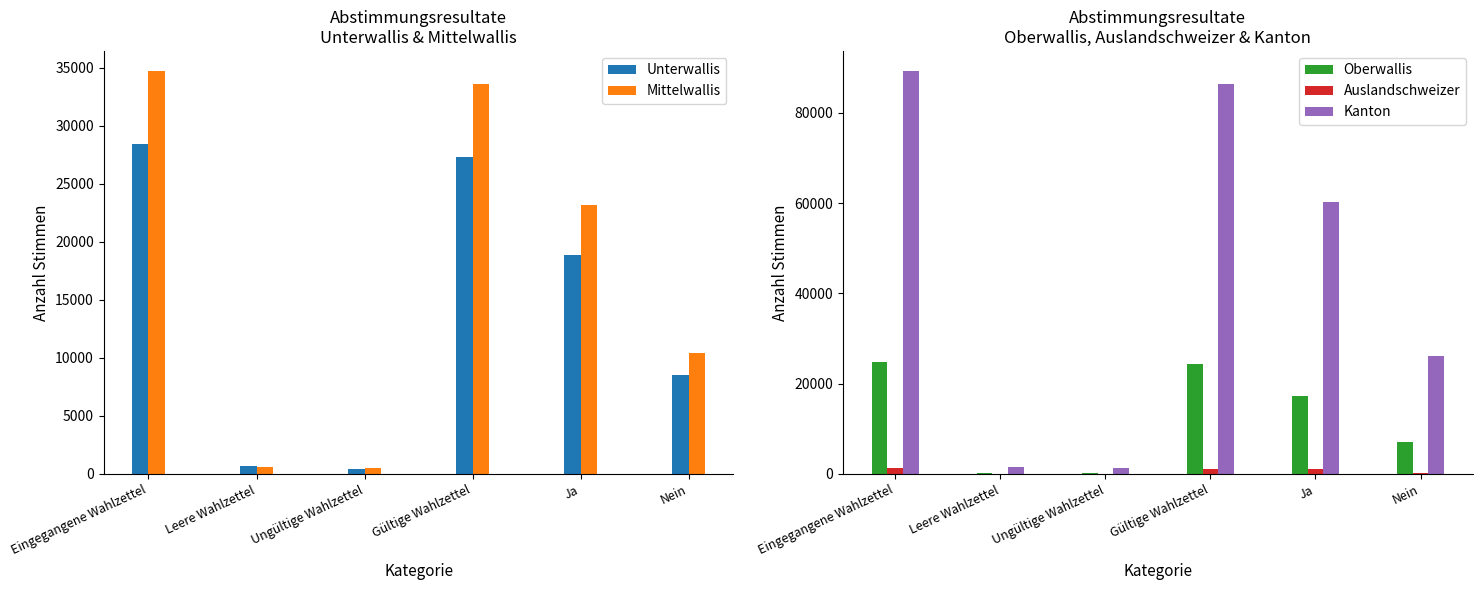

What is the lowest value of the Kanton series?

1288